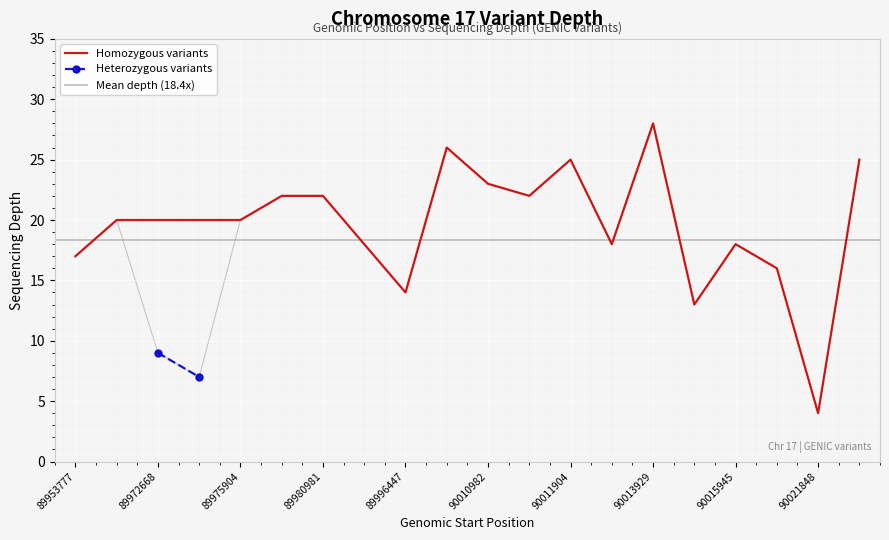

At which label does Homozygous variants reach its peak?

90013929